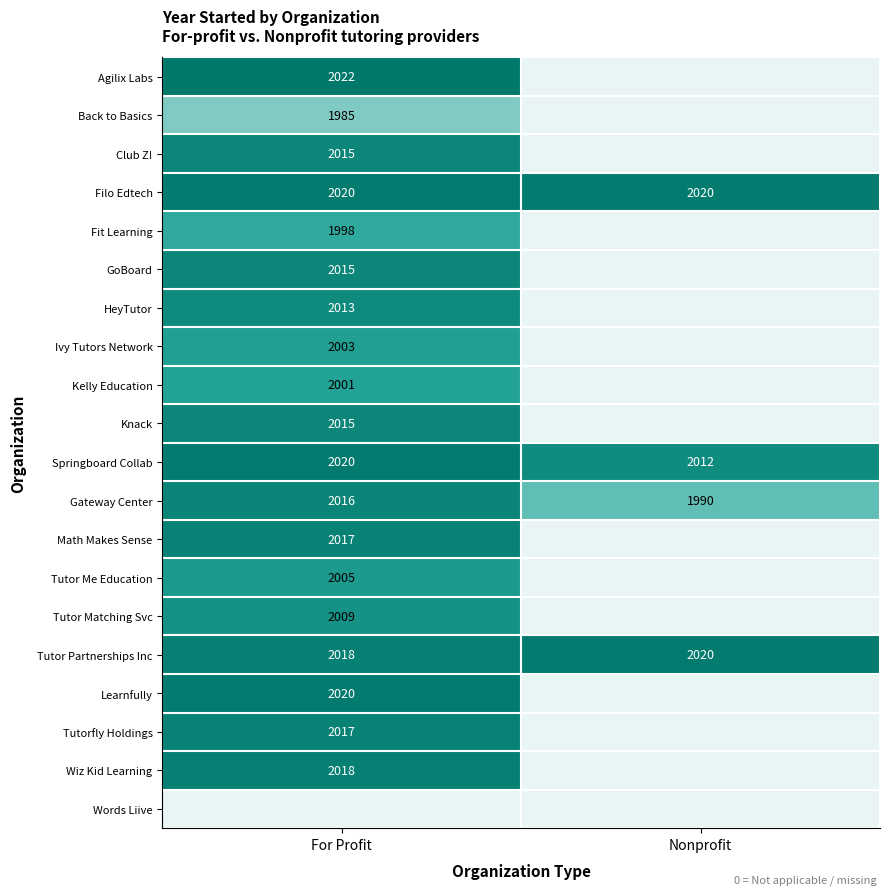

What is the smallest value displayed?

1985.0